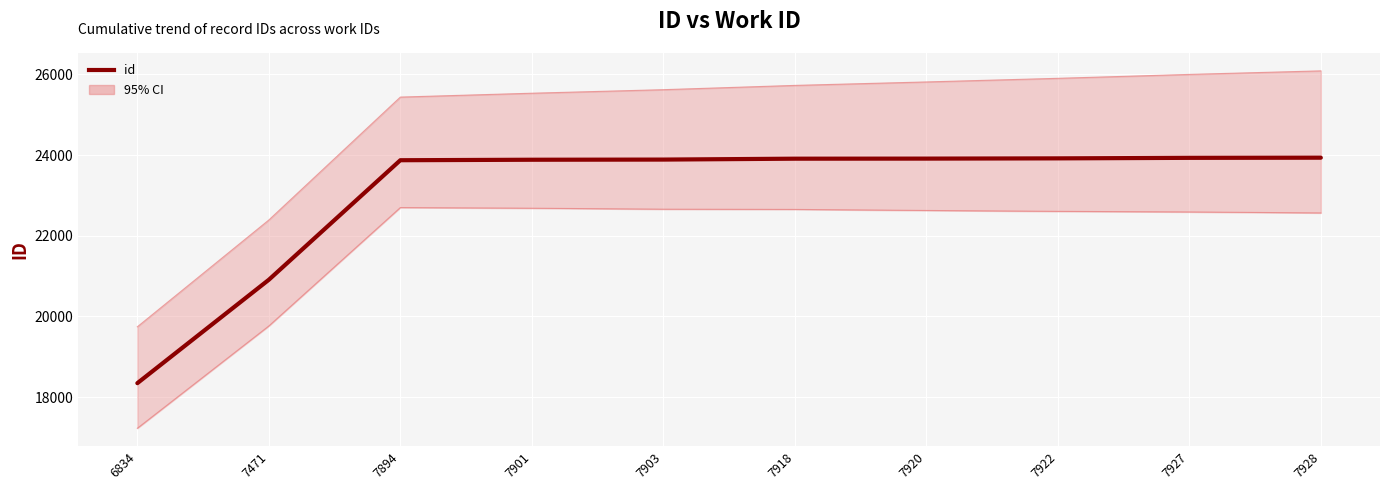

What is the greatest value displayed?

23934